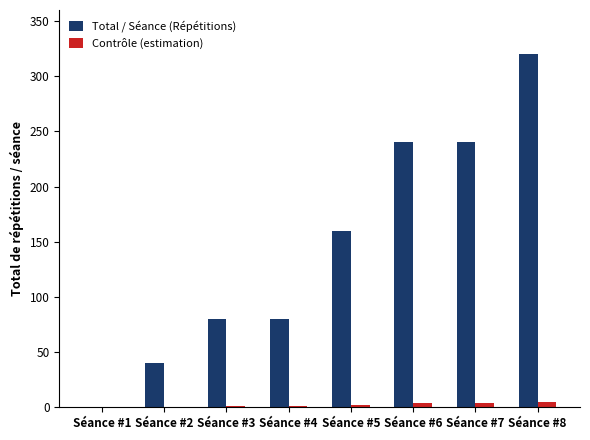

What is the average value of the Total / Séance (Répétitions) series?

145.0